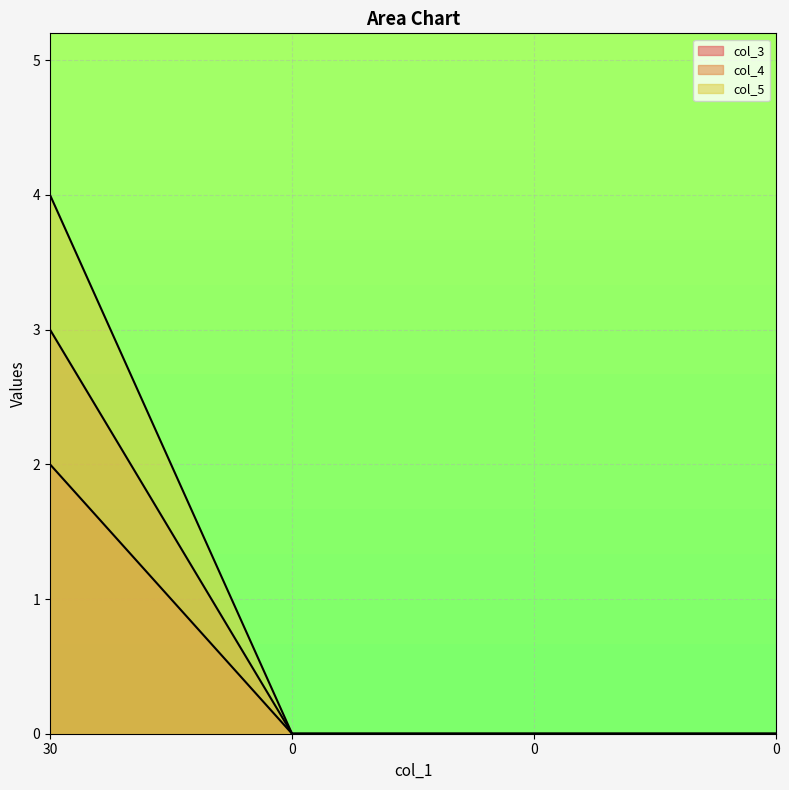

How many lines are shown in the chart?

3